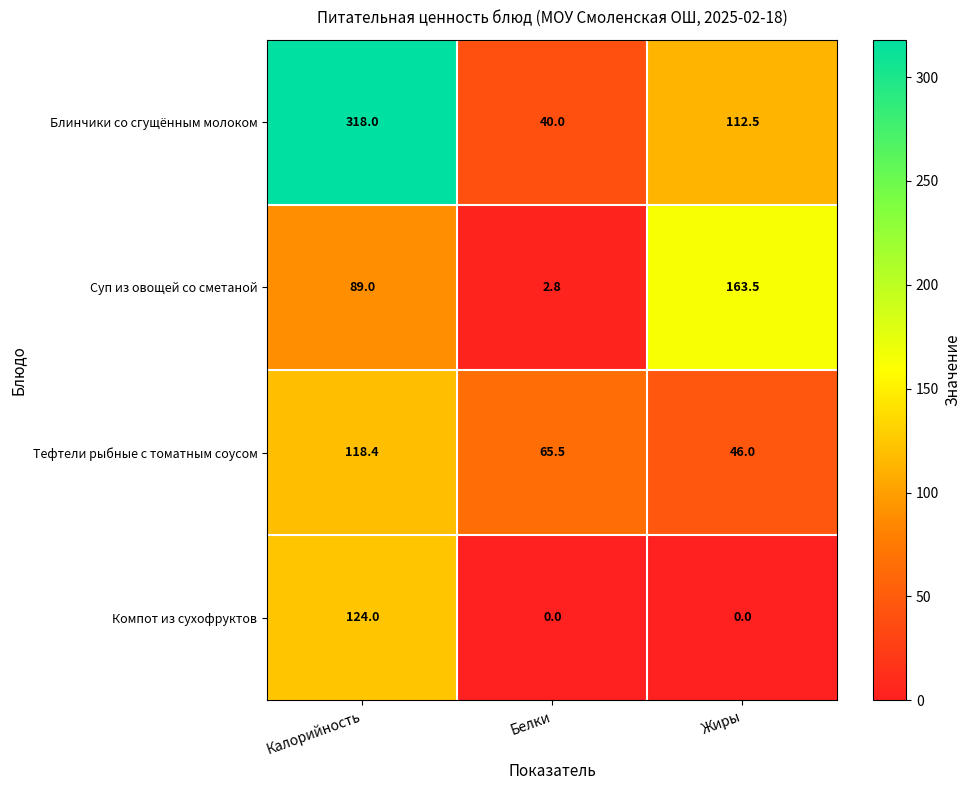

What is the lowest value of the Блинчики со сгущённым молоком series?

40.0